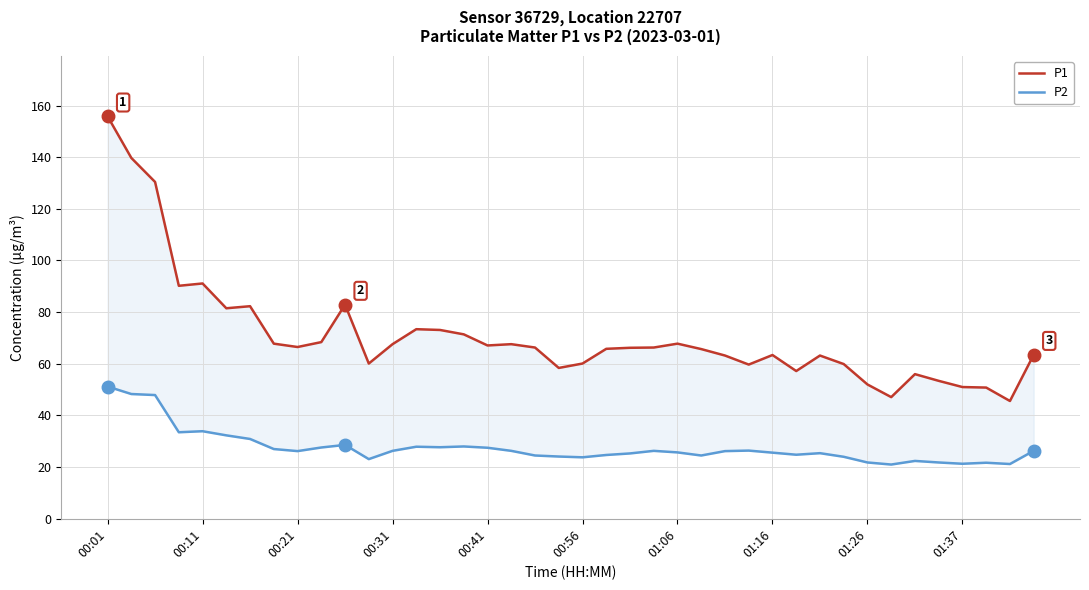

True or false: P2 has a value of 24.8 at 29.

True